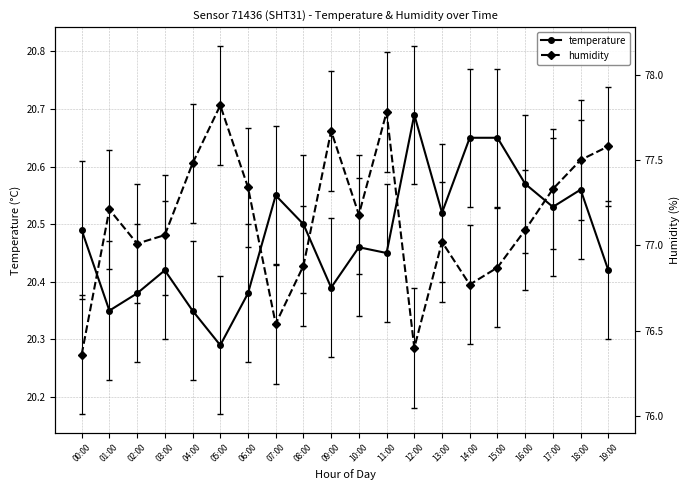

Where is humidity nearest to the value 77?

02:00